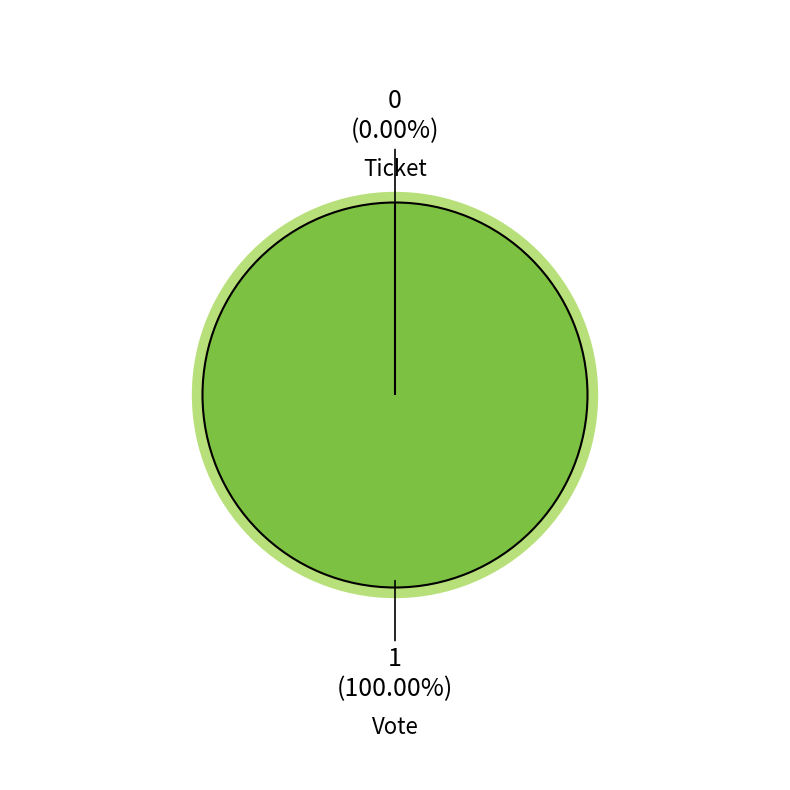

What is the largest slice in the pie chart?

Vote